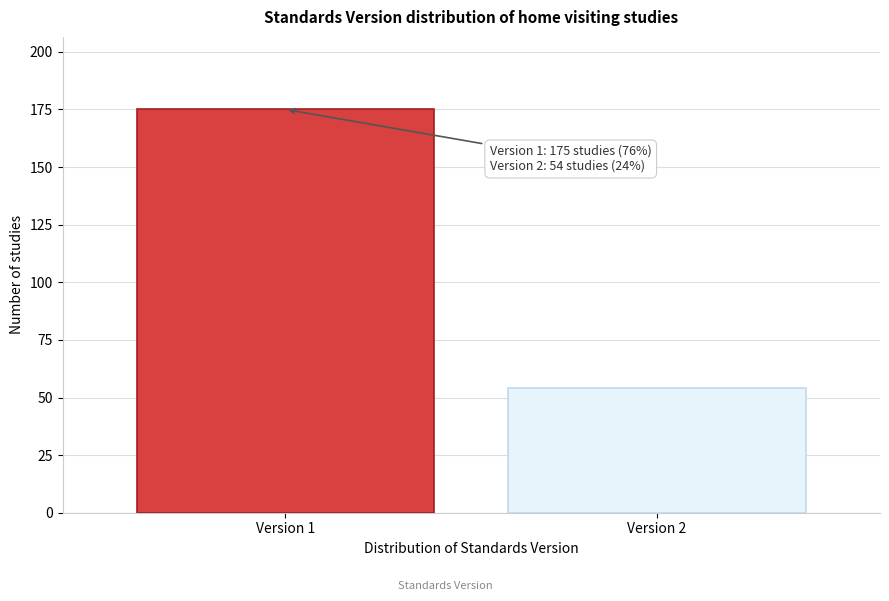

Reading right to left, what are all the values shown in this chart?

Version 2=54	Version 1=175